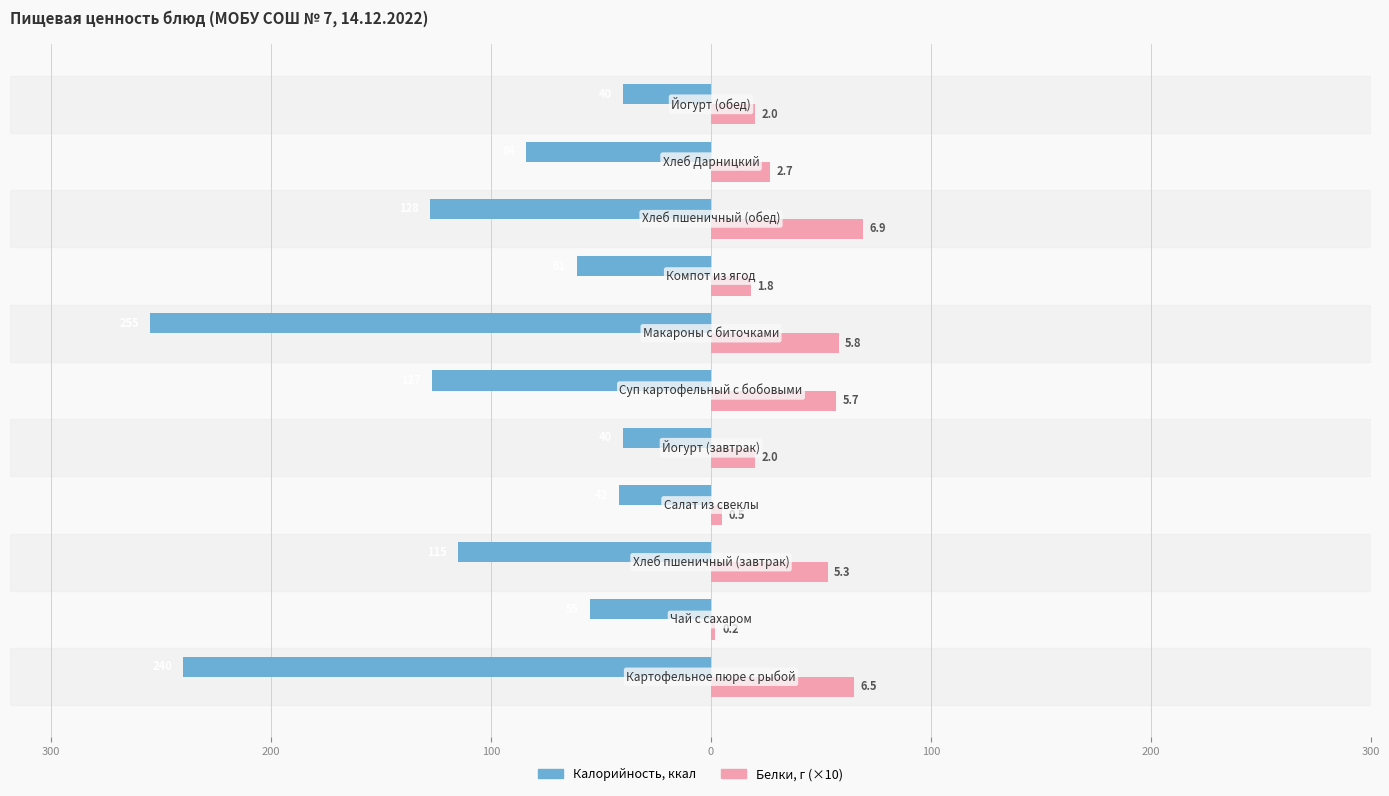

What is the maximum value shown in the chart?

69